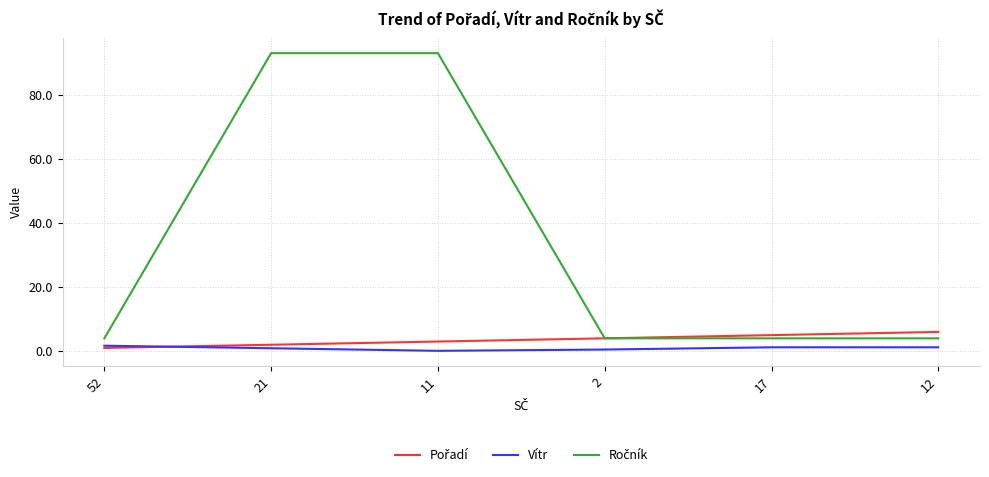

What is the difference between the highest and lowest values at 11?

92.9